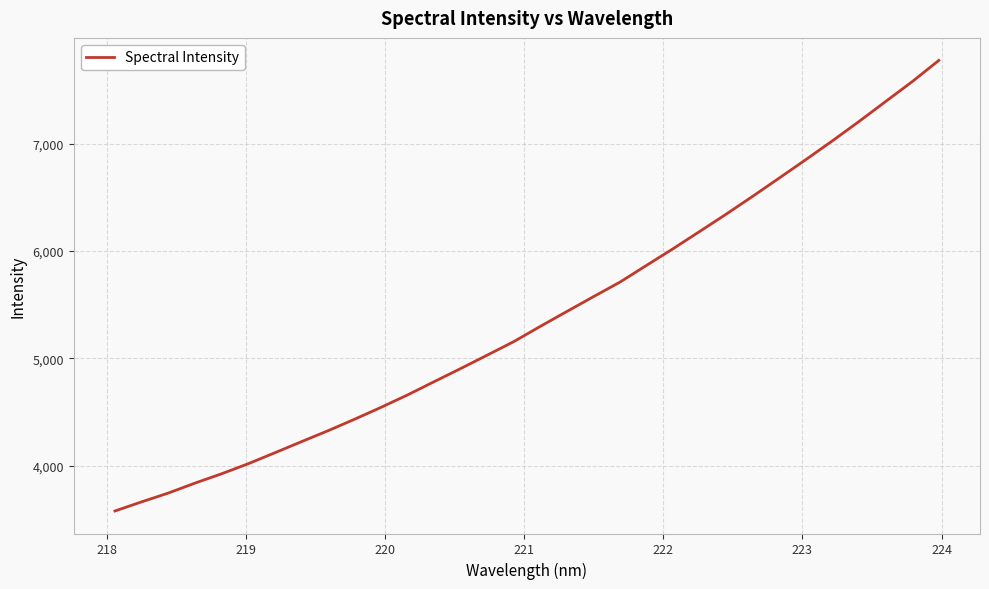

What is the difference between the maximum and minimum values?

4201.0